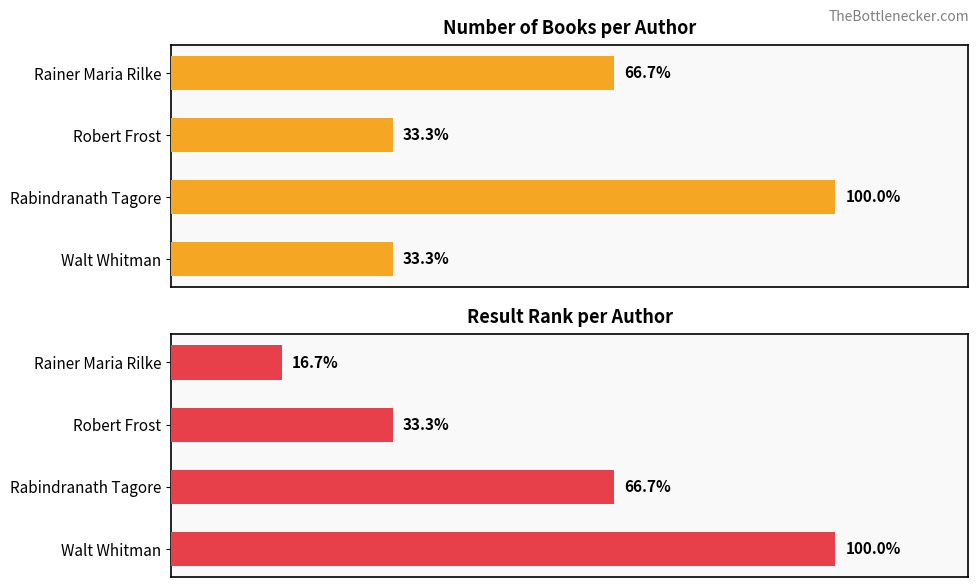

Count the number of categories in the chart.

4